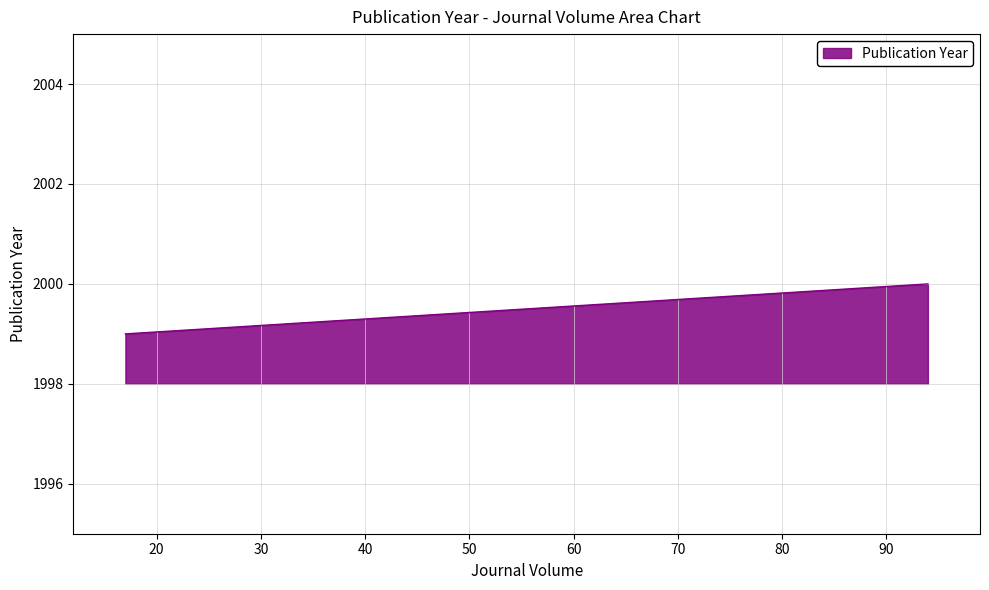

Between 17 and 17, which is larger?

17